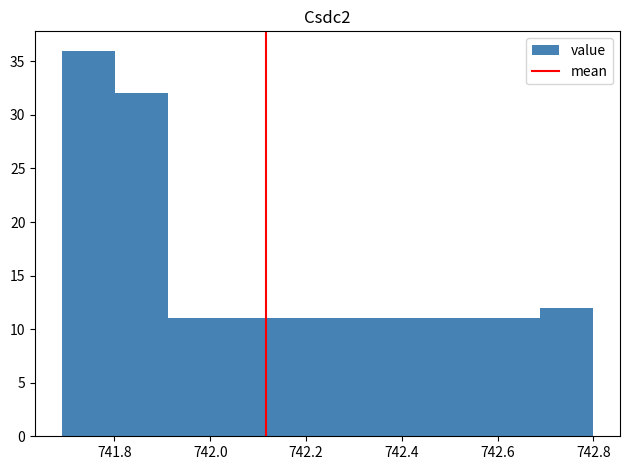

Reading left to right, list every bar in this chart as the range it spans on the x-axis followed by its height. Neither the bar edges nor the heights are printed on the chart, so give them approximately, as read against the axes.

741.70 to 741.80: 36
741.80 to 741.92: 32
741.92 to 742.02: 11
742.02 to 742.14: 11
742.14 to 742.24: 11
742.24 to 742.36: 11
742.36 to 742.46: 11
742.46 to 742.58: 11
742.58 to 742.68: 11
742.68 to 742.80: 12